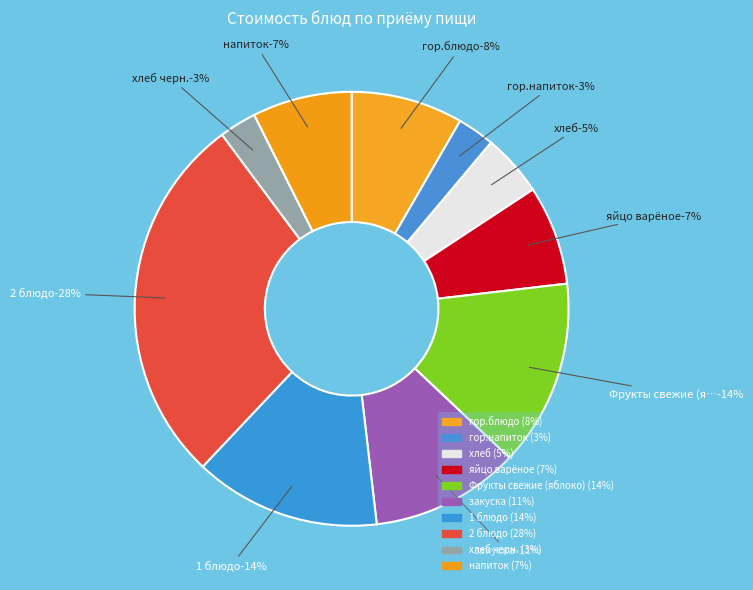

How many segments does this pie chart have?

10